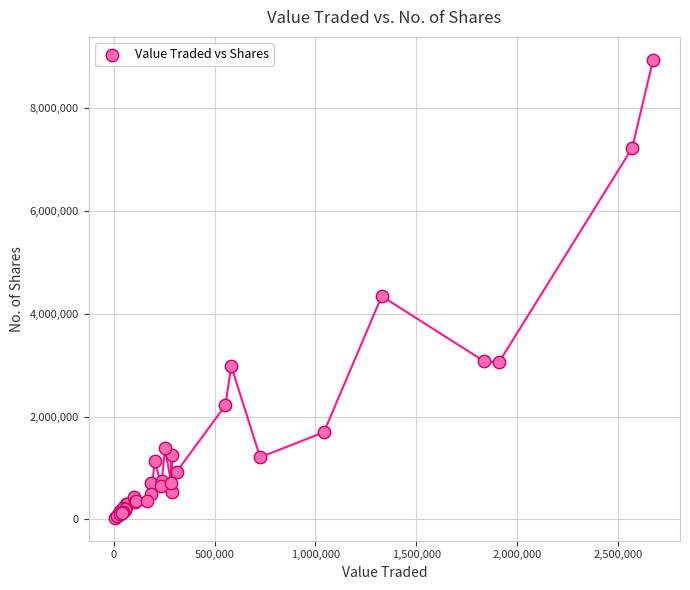

What Y value in the scatter plot is closest to 4483966?

4340463